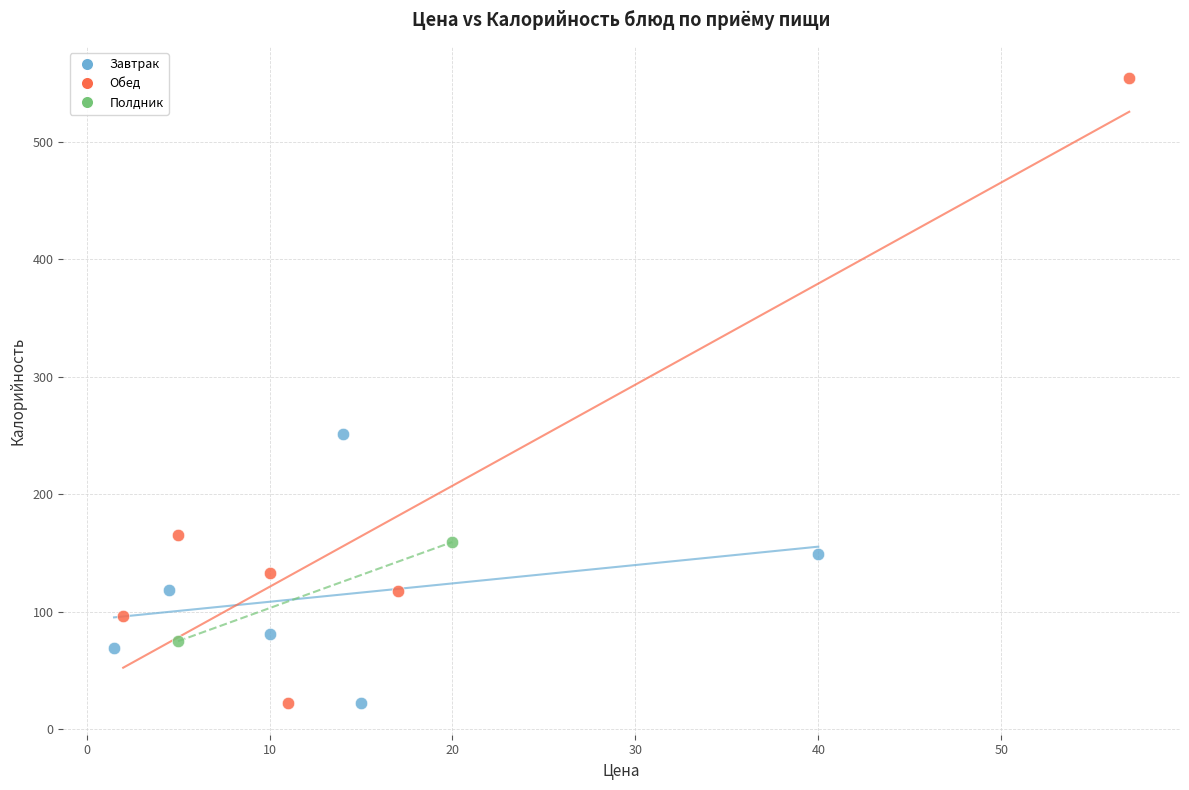

What are all the series names shown in the legend?

Завтрак, Обед, Полдник